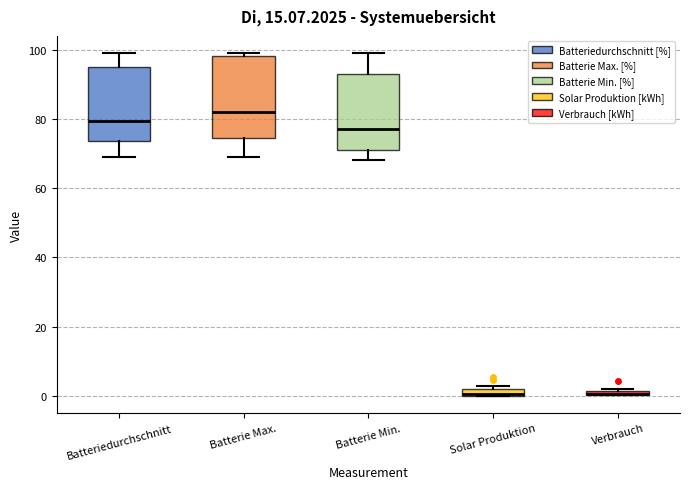

Where does the lower whisker of the box for Batterie Max. end on the y-axis? The values are not printed on the chart, so give them approximately, as read against the axis.

70